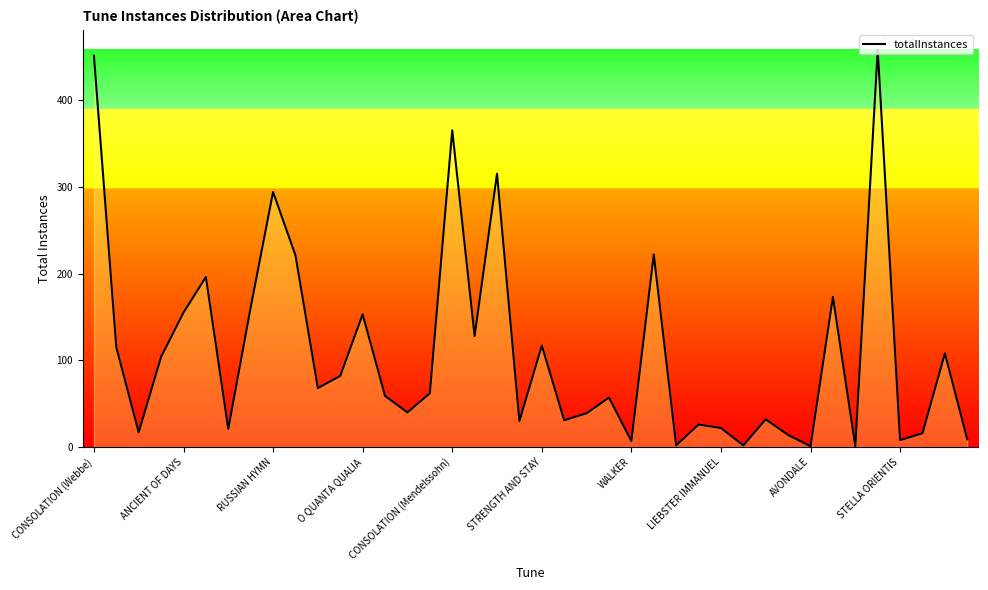

What is the difference between the maximum and minimum values?

457